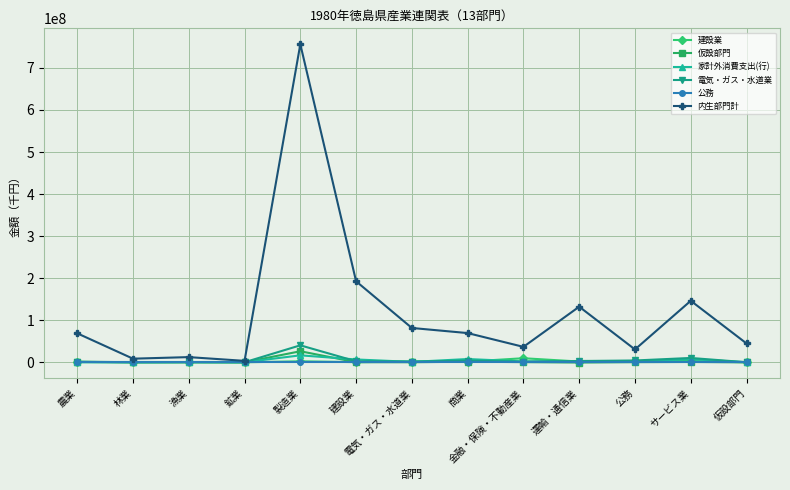

What is the label of the 1st point from the left?

農業